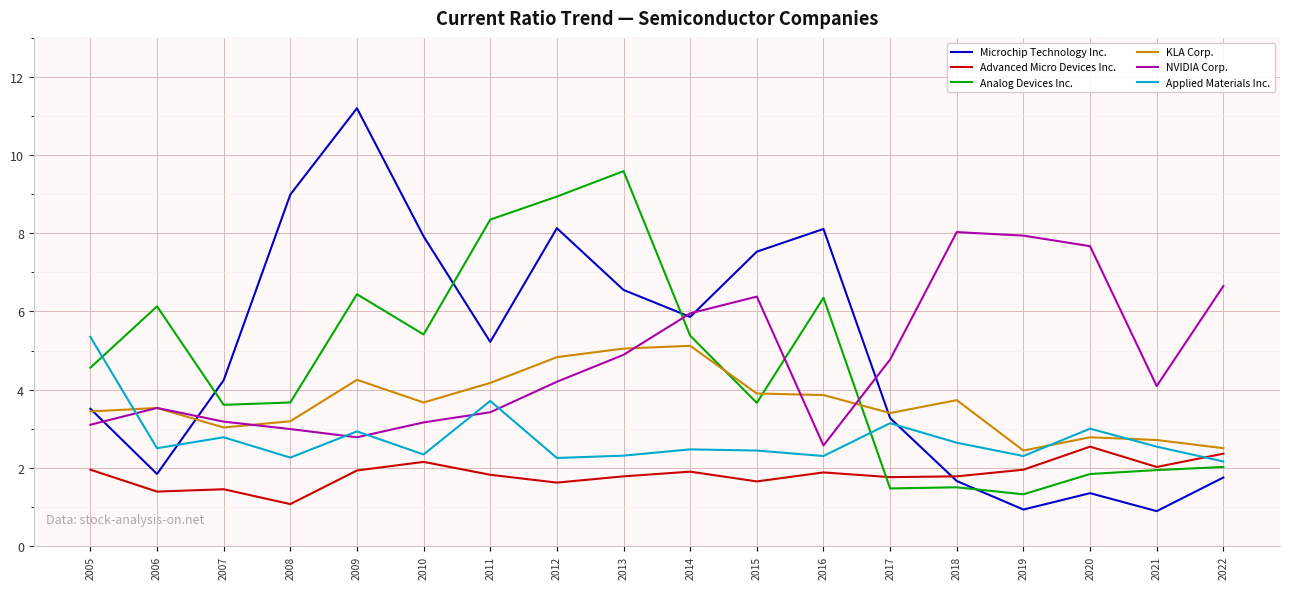

Which series has the largest range (max minus min)?

Microchip Technology Inc.